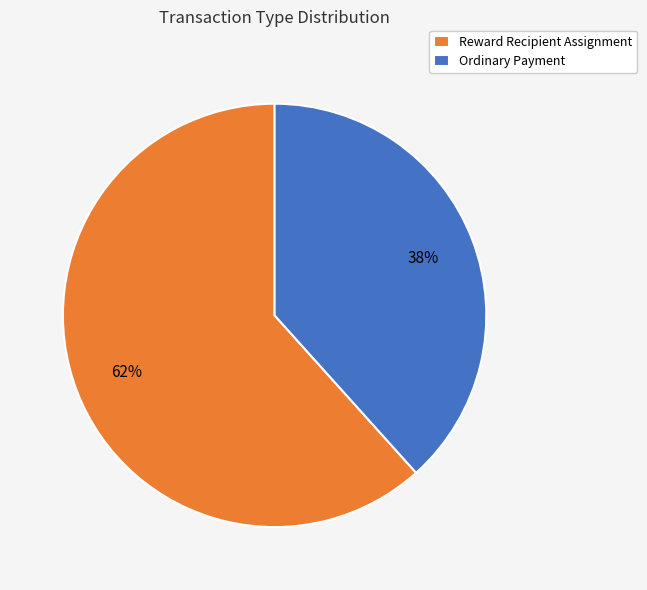

The Reward Recipient Assignment slice represents 75% of the pie. True or false?

False